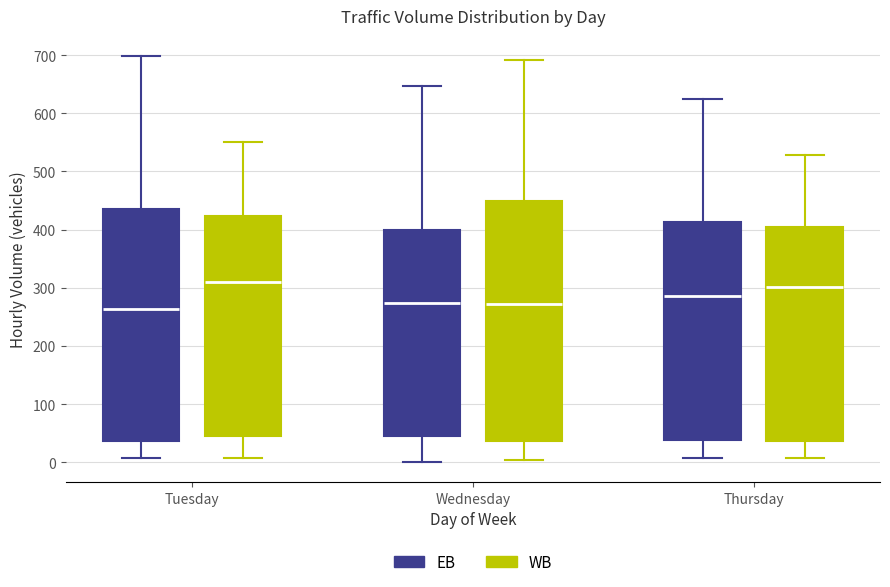

Comparing the boxes themselves (not the whiskers), which one is the tallest?

Wednesday (WB)